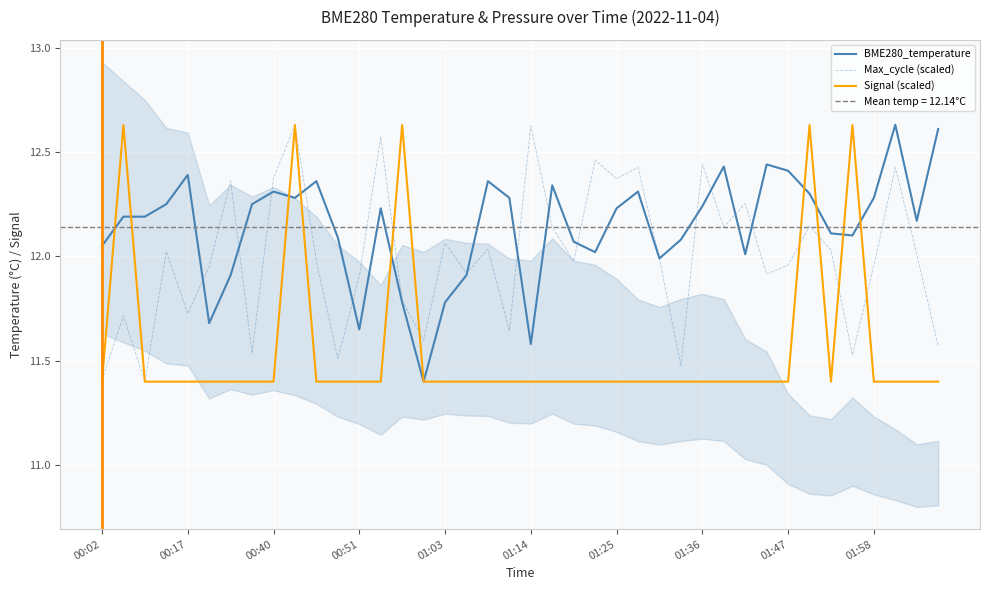

True or false: Signal (scaled) has a value of 16.3 at 01:58.

False